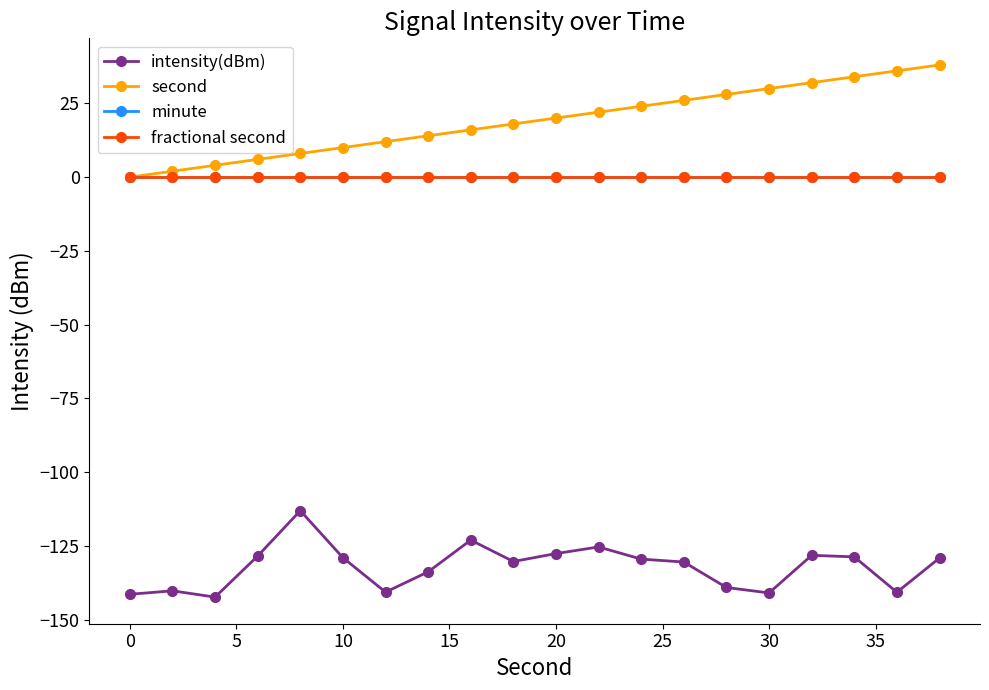

Does the chart display data point markers on the line(s)?

Yes